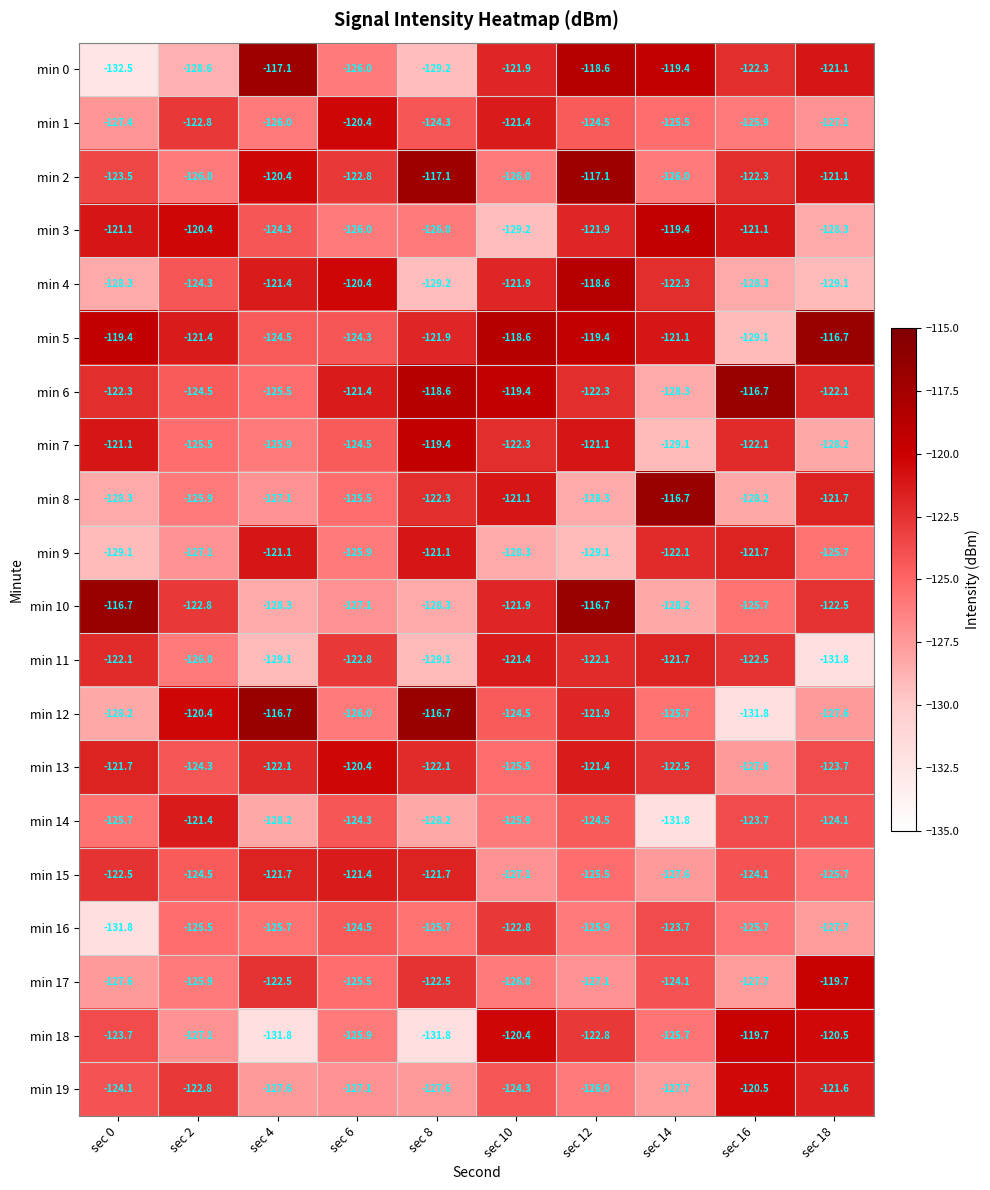

List the labels in order of min 1 value, smallest first.

sec 0, sec 18, sec 4, sec 16, sec 14, sec 12, sec 8, sec 2, sec 10, sec 6